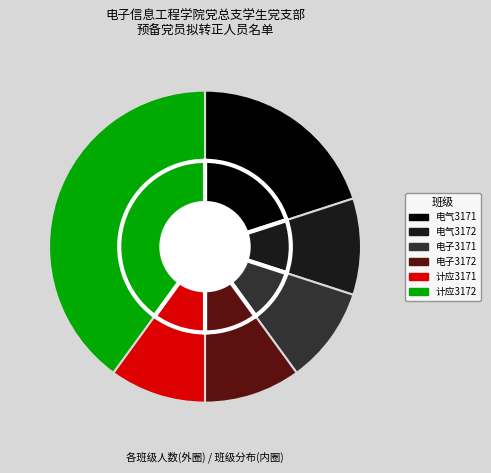

To the nearest percent, what is the combined percentage of 电气3171 and 计应3171?

30%